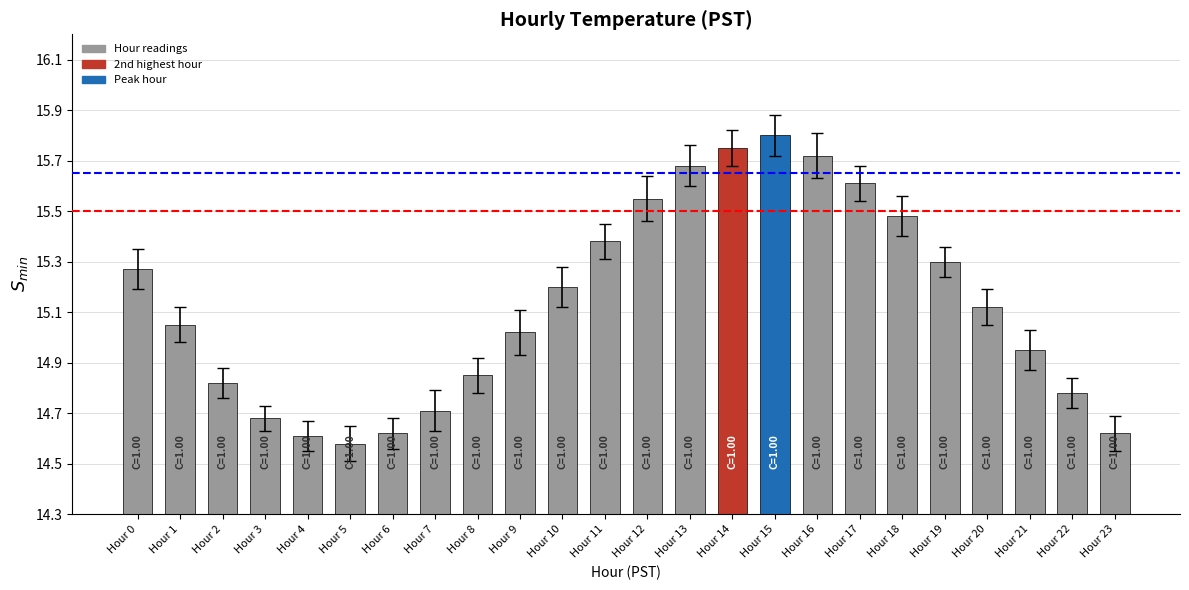

What is the value of the 11th bar from the left?

15.2